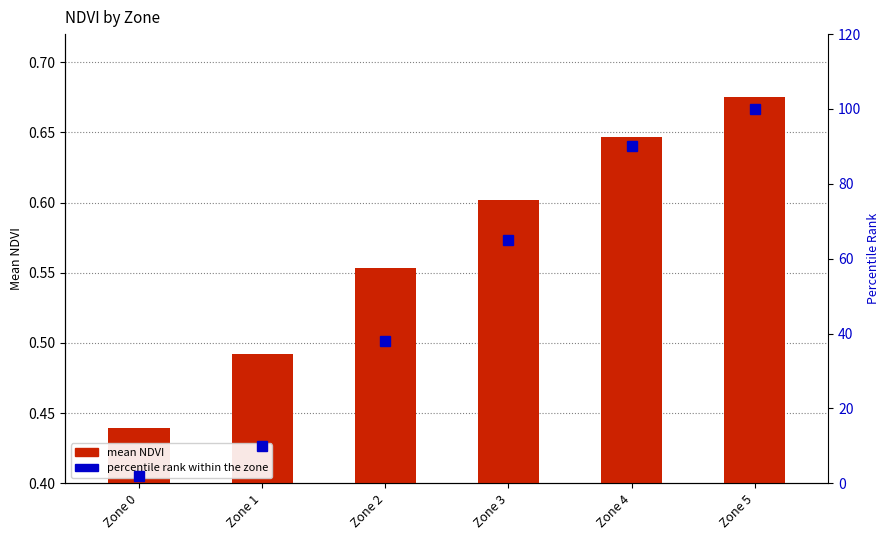

Which has a higher value, Zone 3 or Zone 4?

Zone 4